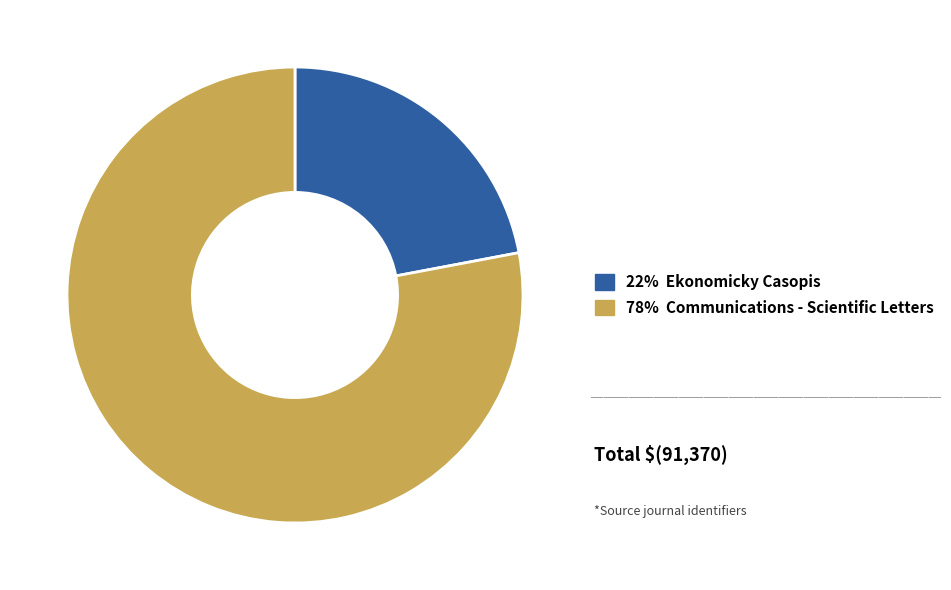

Is there a majority slice in this chart?

Yes